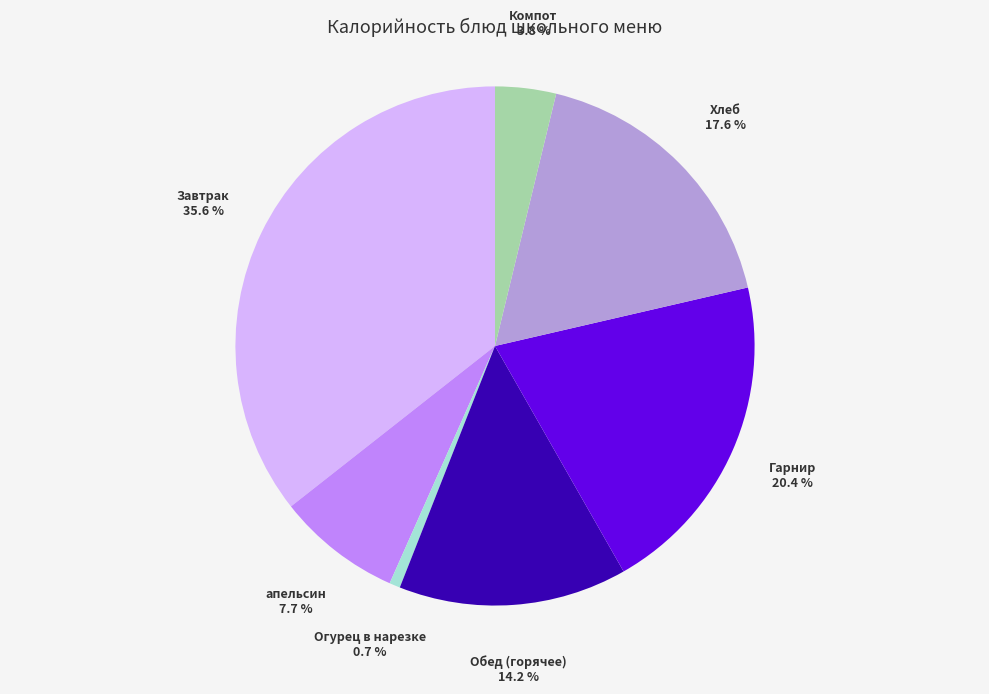

Is there any slice that represents more than half of the pie?

No